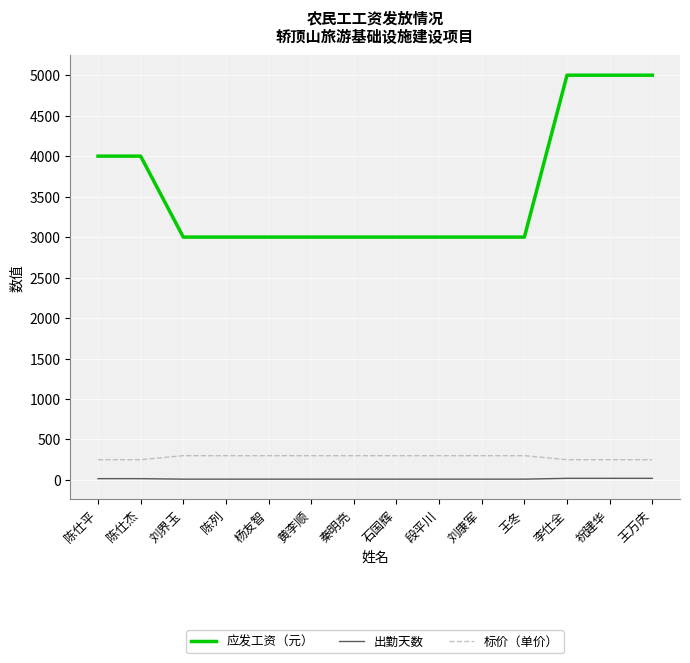

What is the difference between the maximum and minimum values in the 出勤天数 series?

10